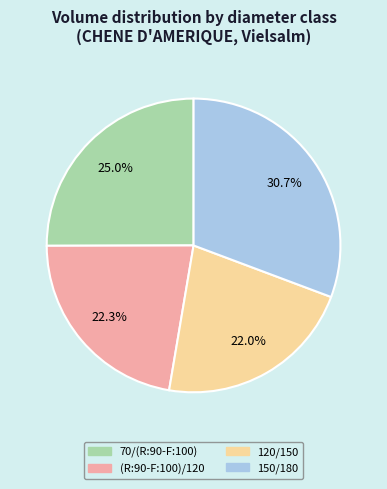

What portion of the pie excludes (R:90-F:100)/120?

77.7%